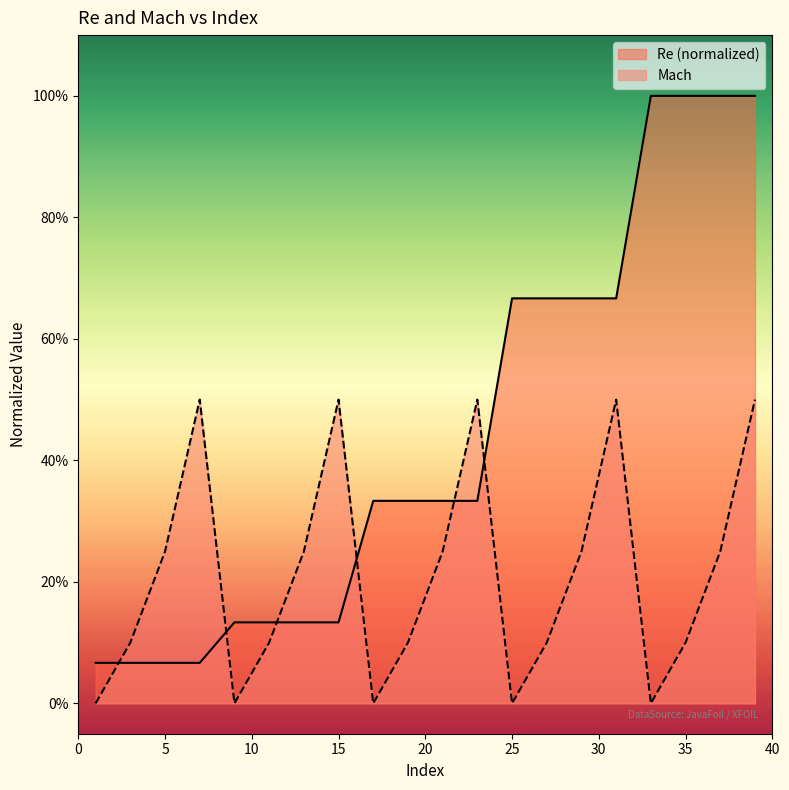

True or false: Re has a value of 0.3 at 21.

True